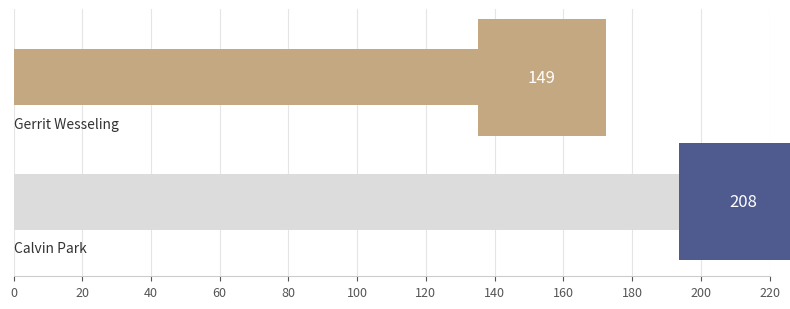

What is the greatest value displayed?

207.9